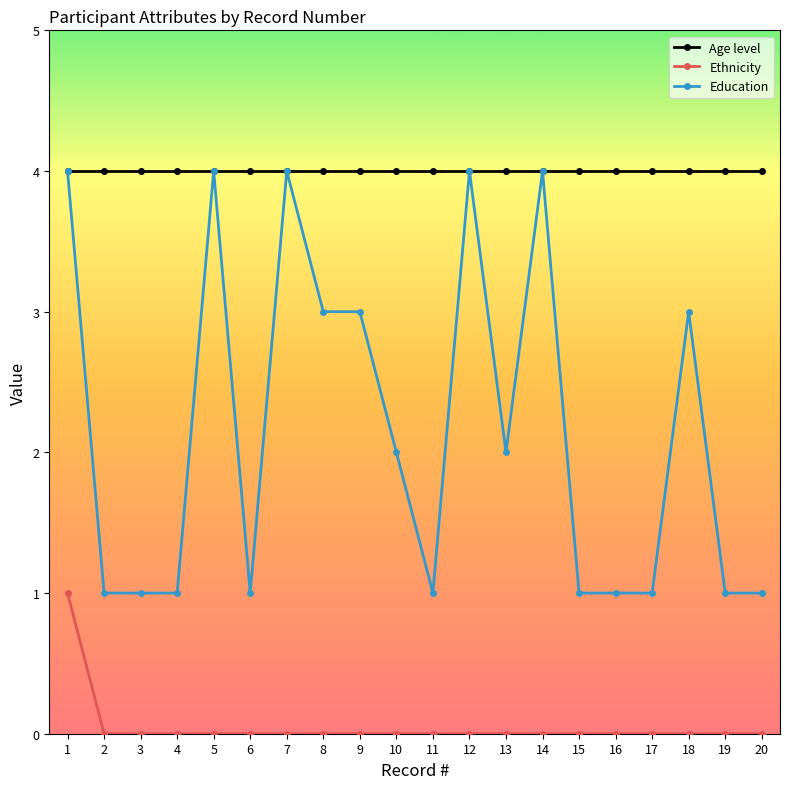

Which series has the largest total across all categories?

Age level